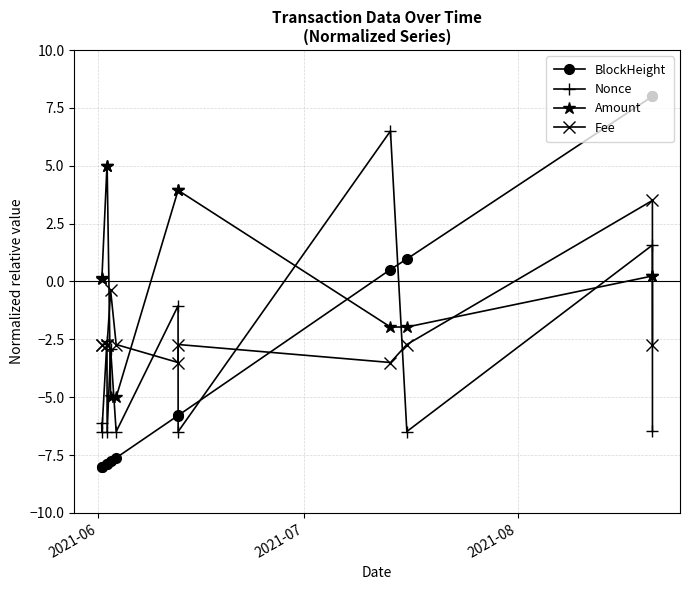

At how many categories does at least one series exceed 2?

7